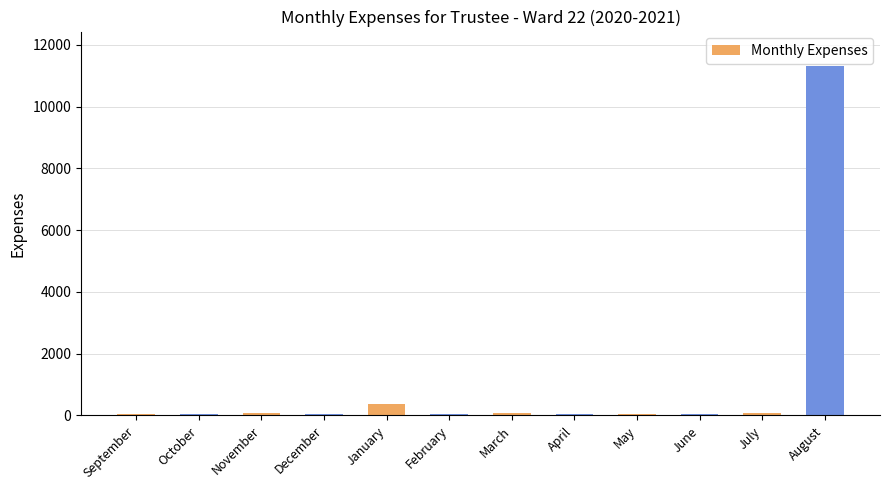

Between January and February, which is larger?

January